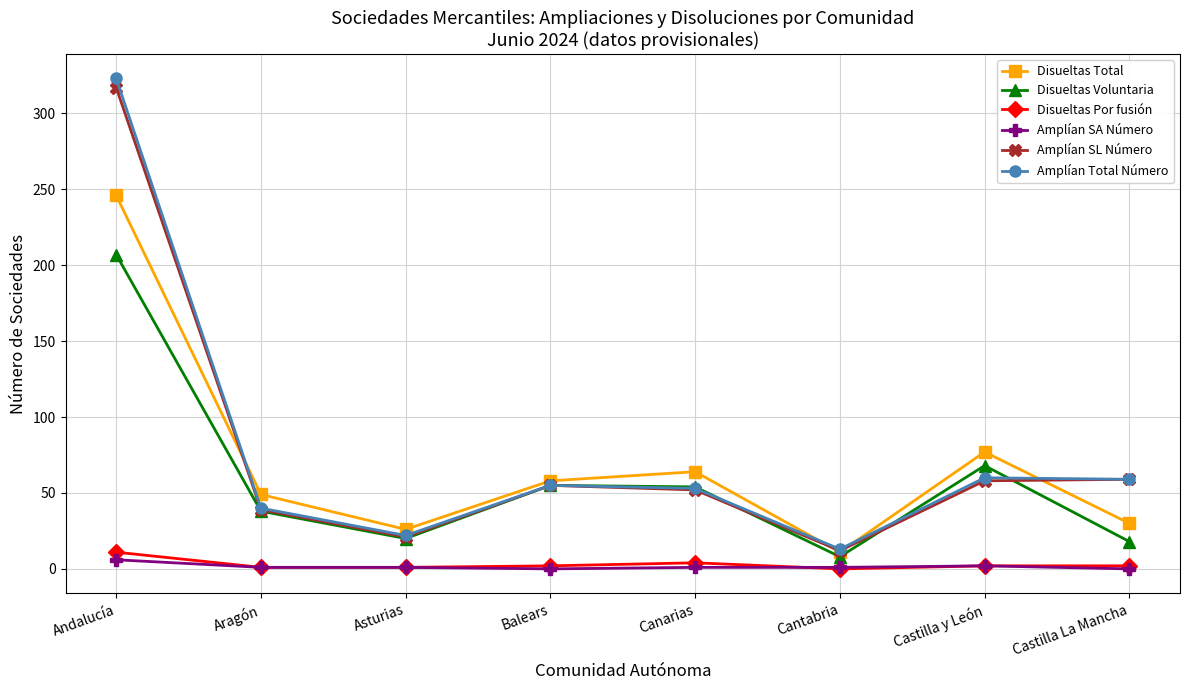

What is the label of the 3rd point from the left?

Asturias